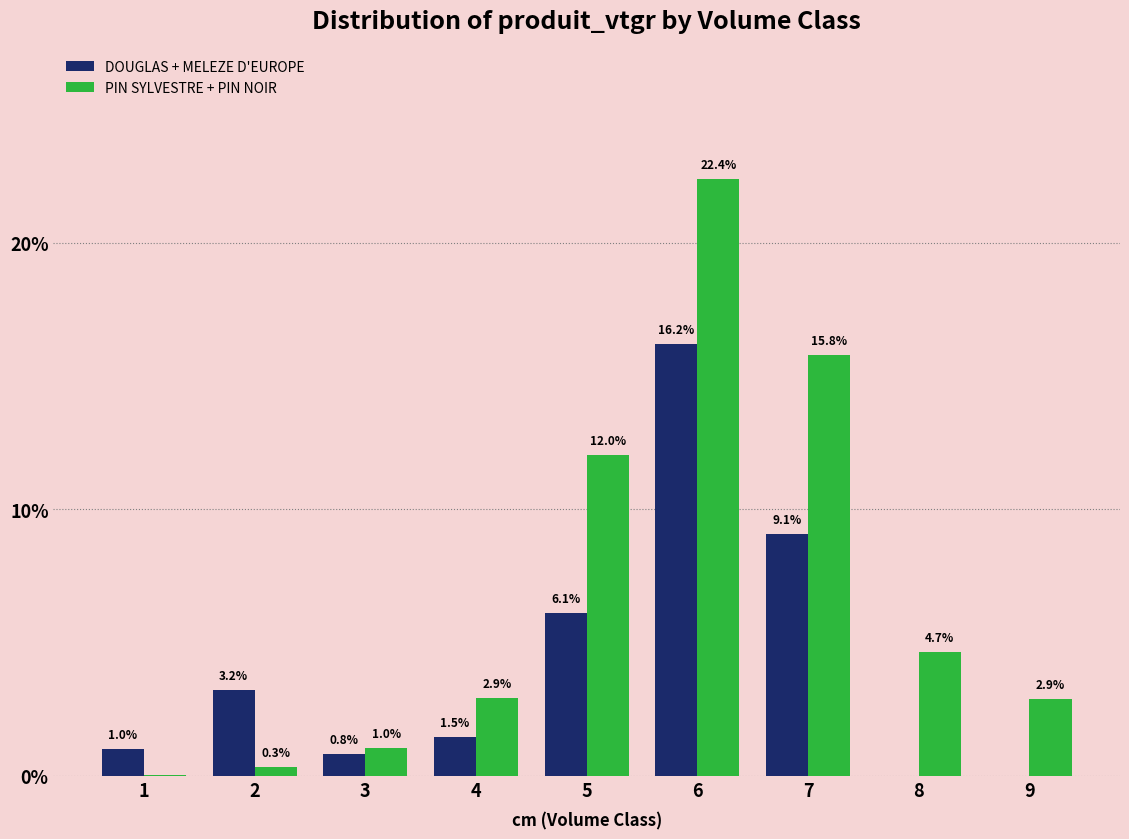

Between 1 and 6, which series saw the biggest shift?

PIN SYLVESTRE + PIN NOIR